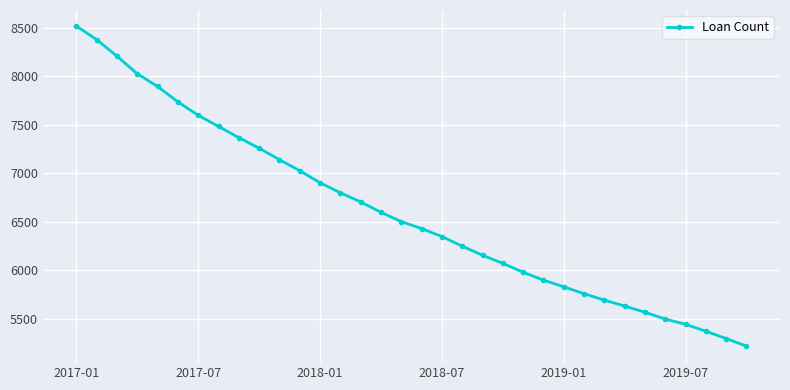

What is the value of the 10th point from the left?

7259